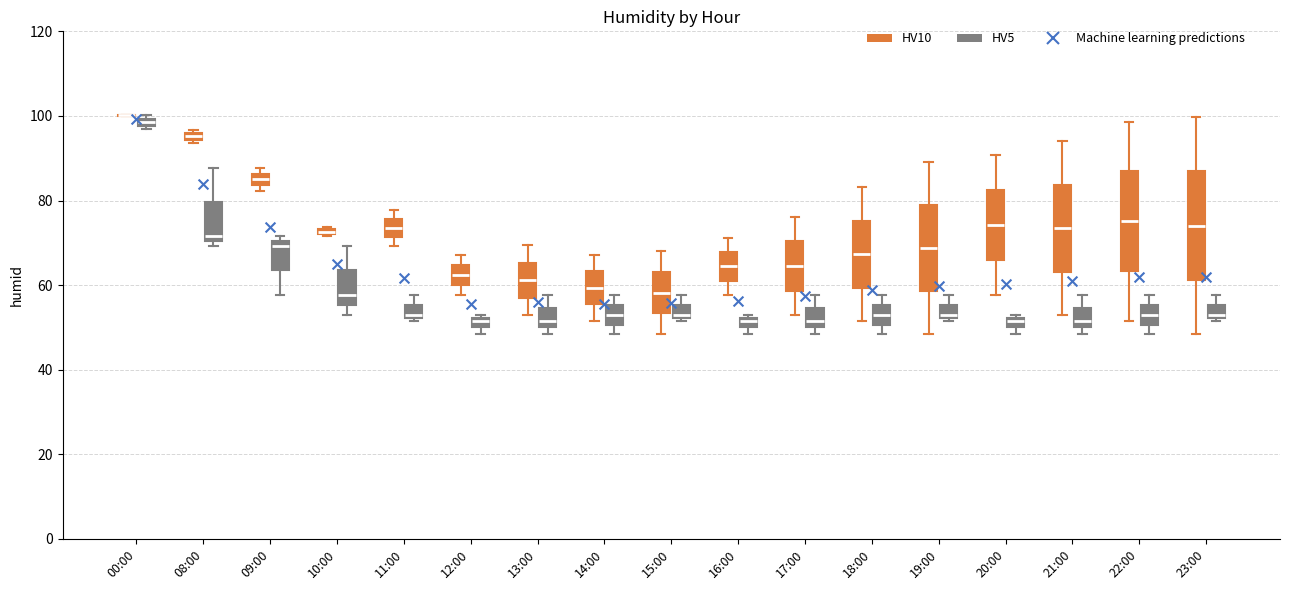

Where does the lower whisker of the box for 19:00 (HV10) end on the y-axis? The values are not printed on the chart, so give them approximately, as read against the axis.

48